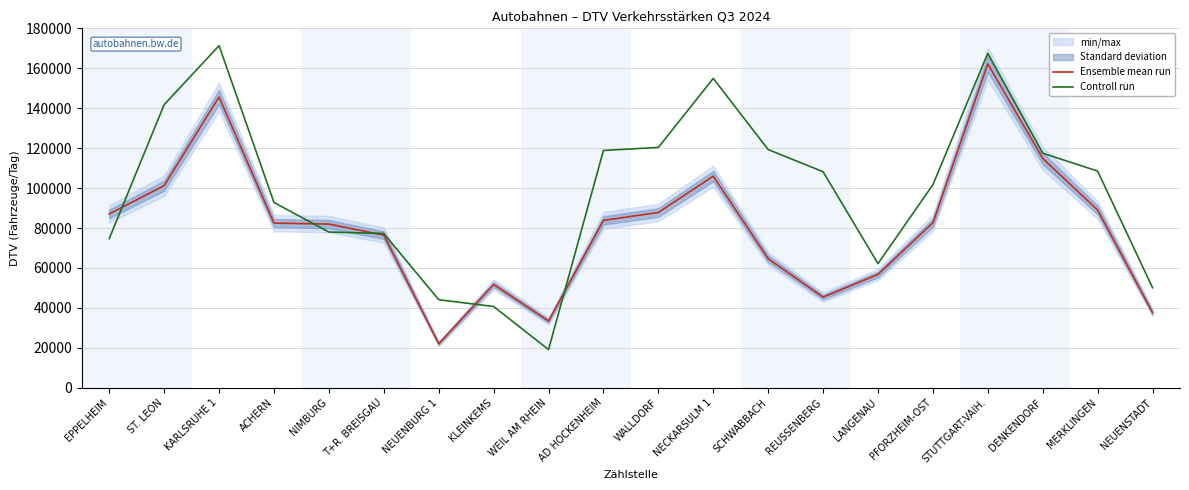

What is the difference between the second highest and minimum values in the Controll run series?

148342.0